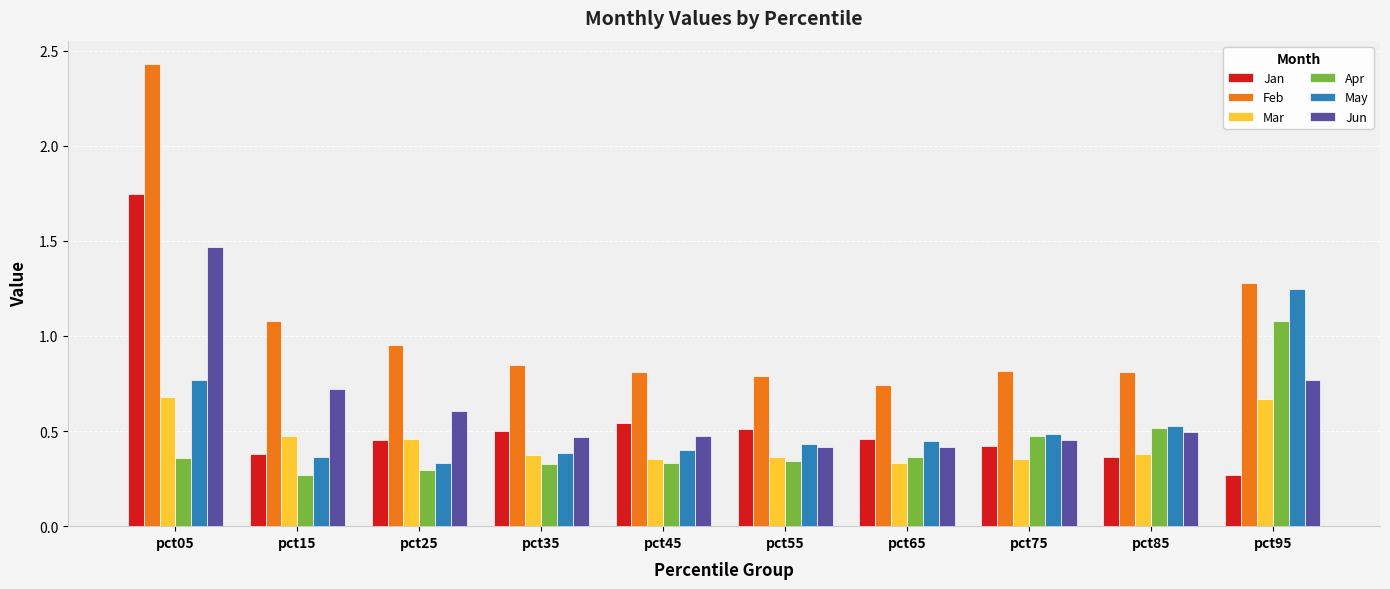

Which category has the lowest value in the Jan series?

pct95